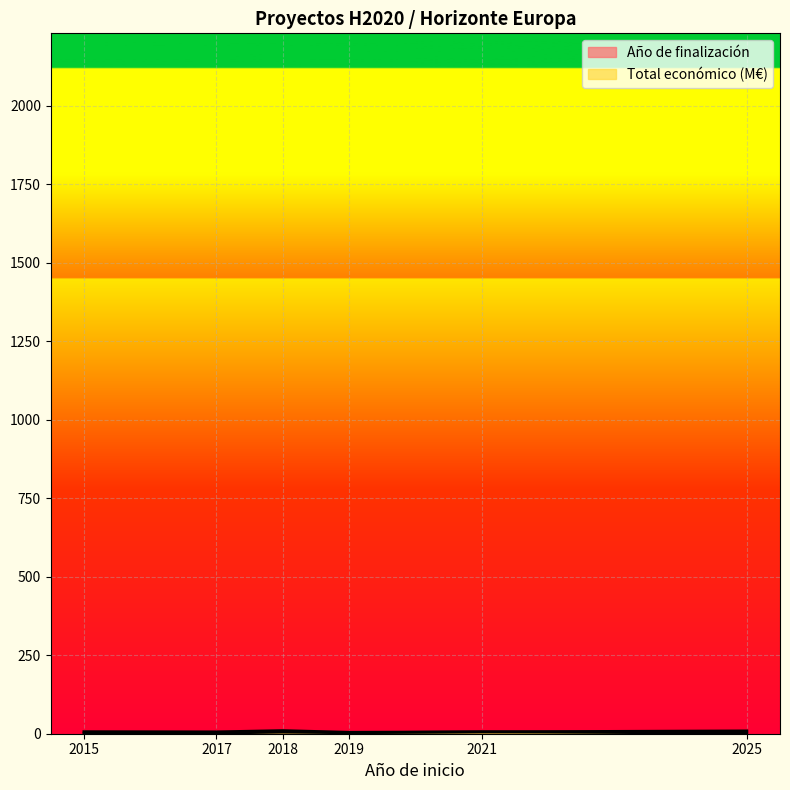

Approximately how many times larger is the value at 2019 compared to 2021?

0.8